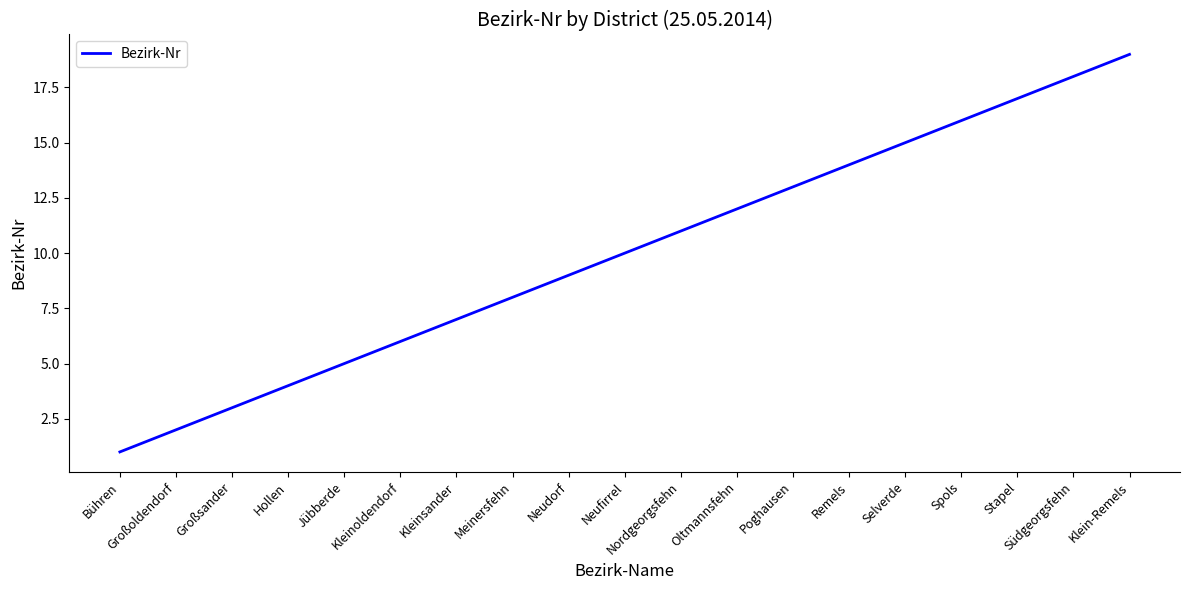

What is the sum of all values?

190